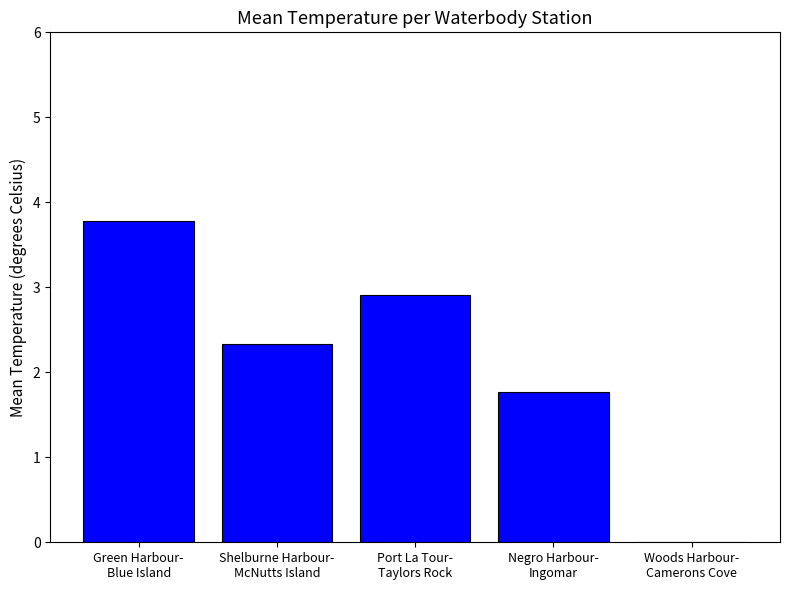

What is the greatest value displayed?

3.8